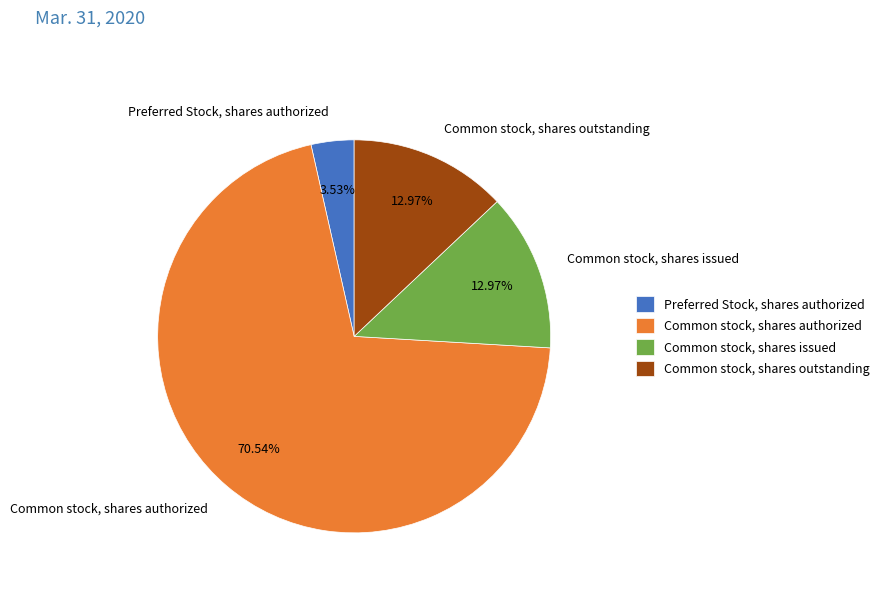

What is the majority slice?

Common stock, shares authorized